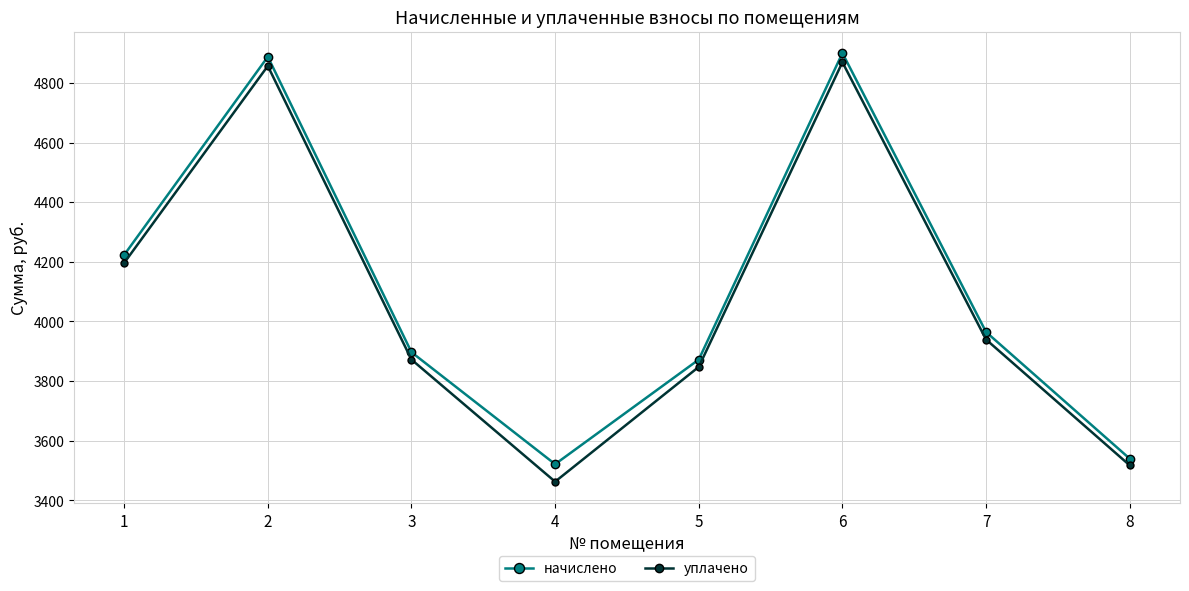

Read the уплачено value at 7.

3939.3